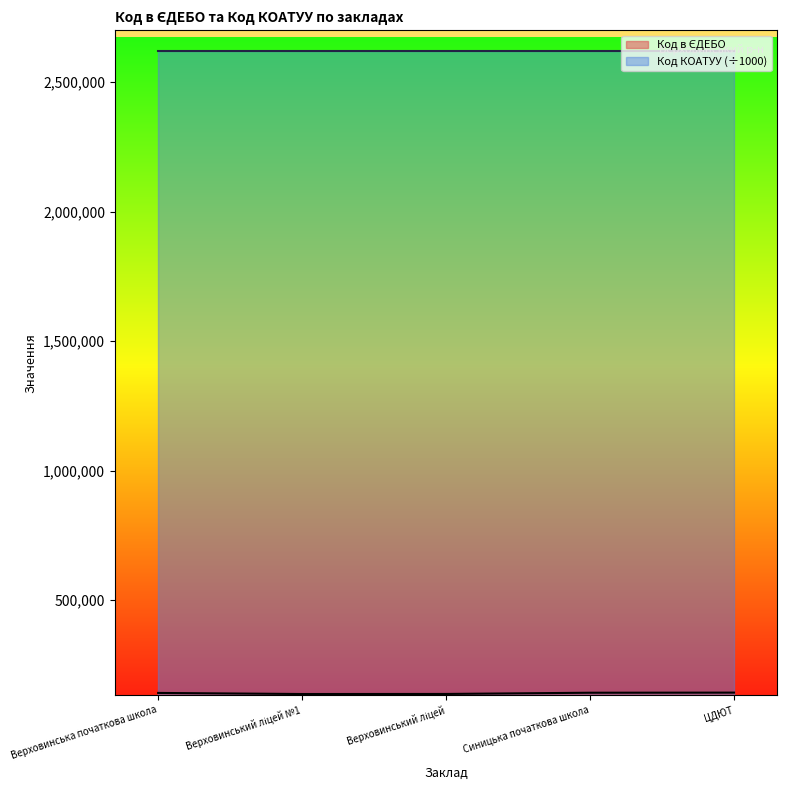

How many values exceed 141389?

2